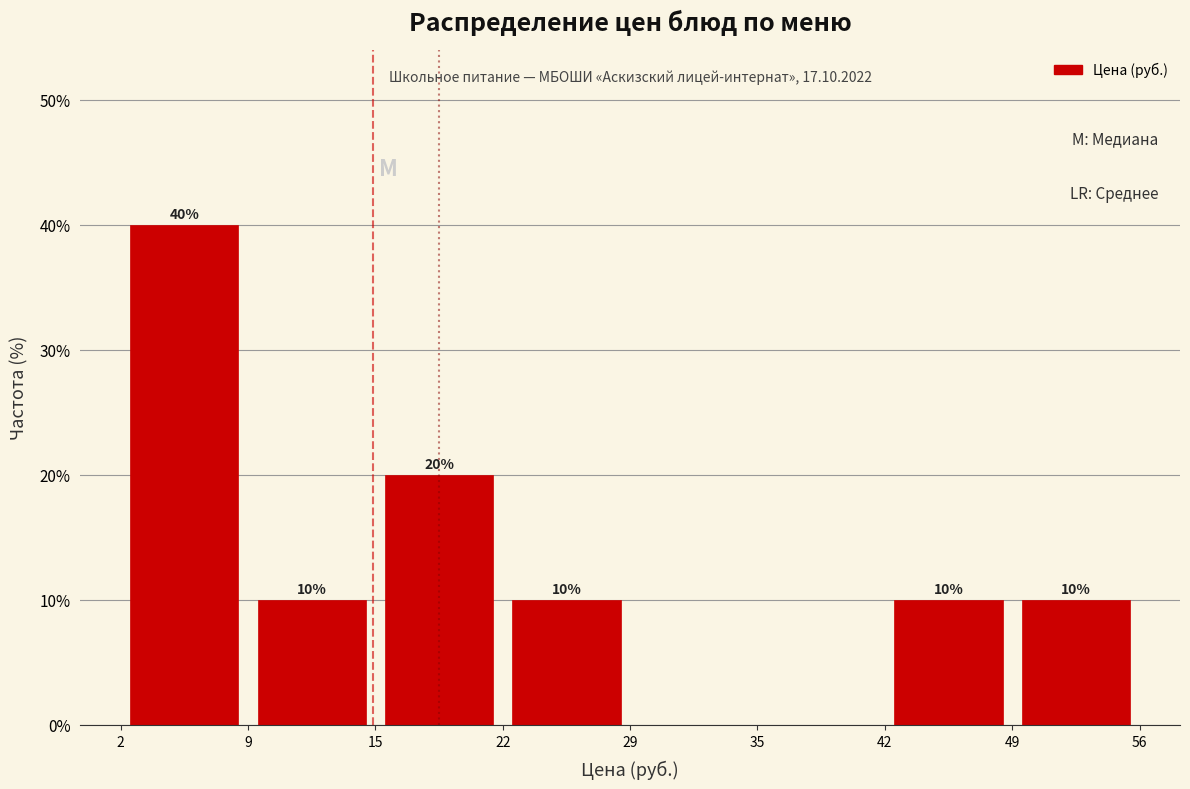

Which range on the x-axis has the tallest bar?

2 to 9